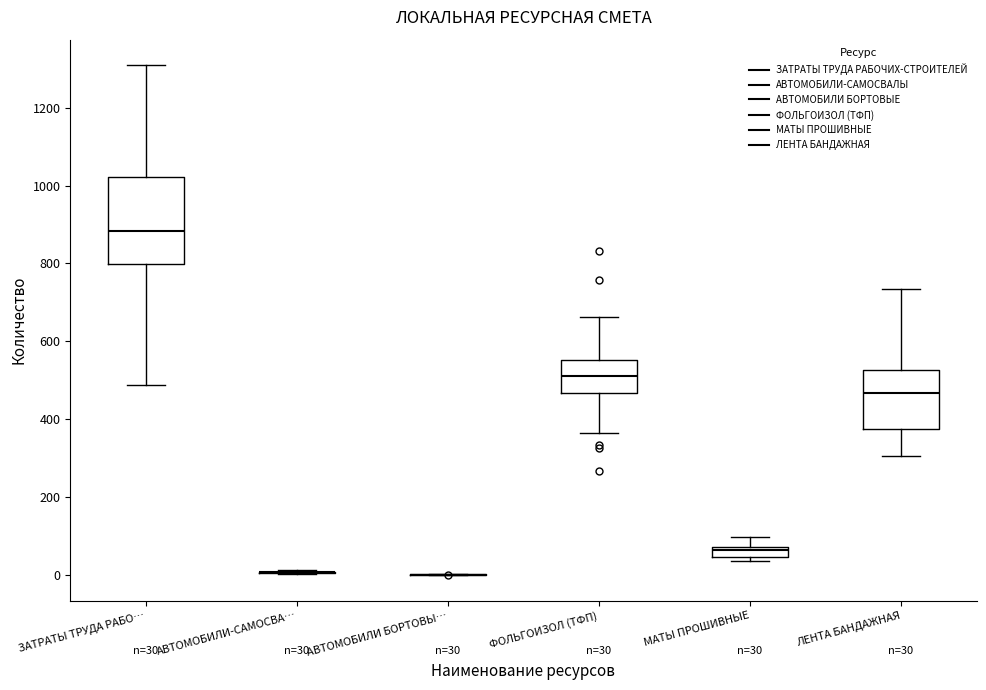

Which box is the tallest, from its lower edge to its upper edge?

ЗАТРАТЫ ТРУДА РАБО…